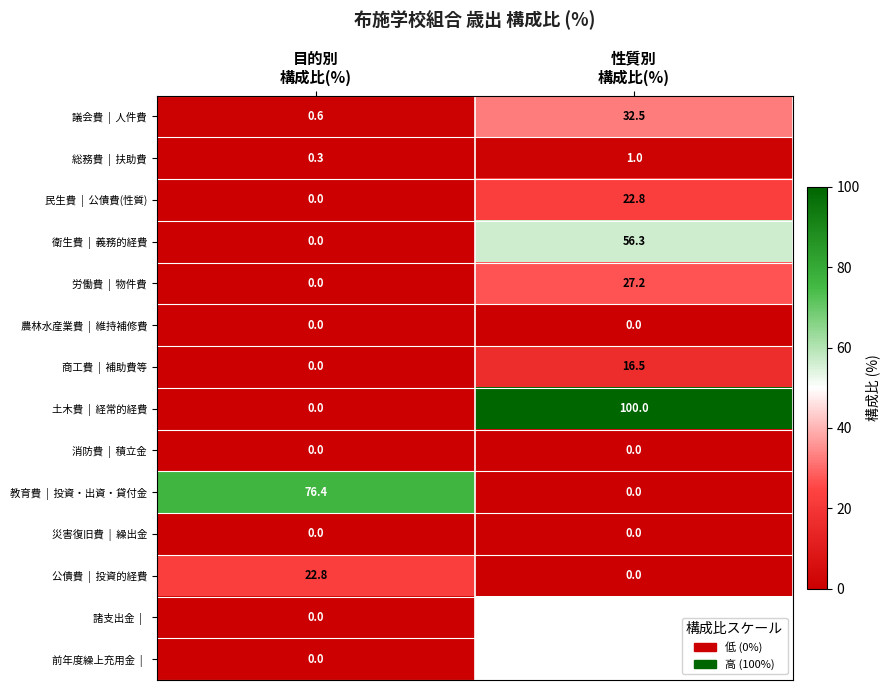

Which series has the largest total across all categories?

土木費 | 経常的経費